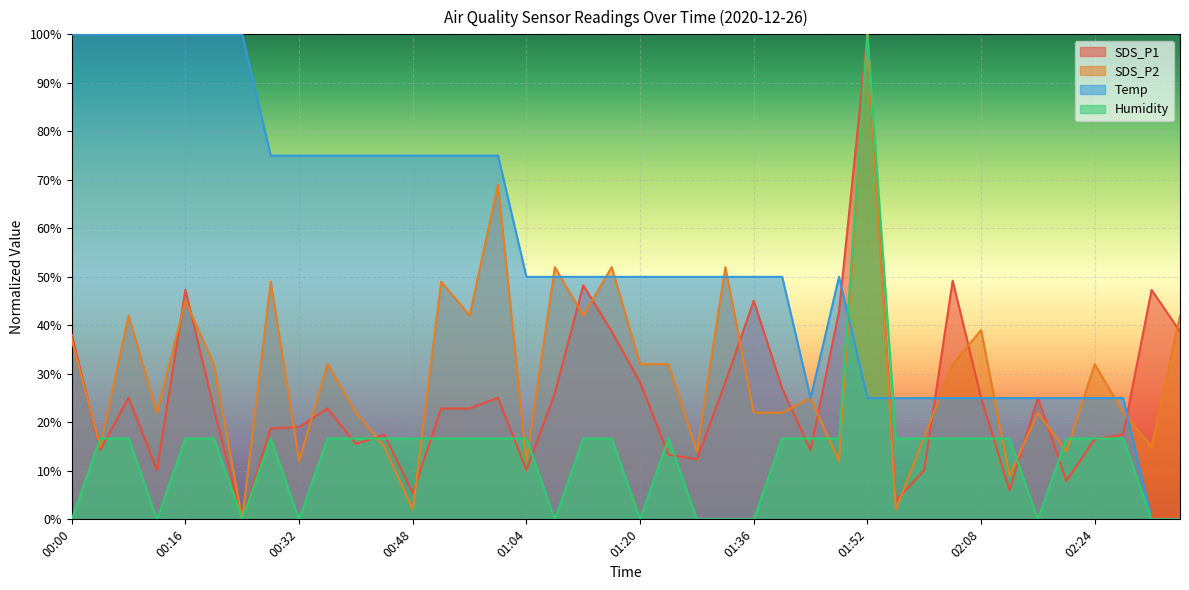

What are all the series names shown in the legend?

SDS_P1, SDS_P2, Temp, Humidity